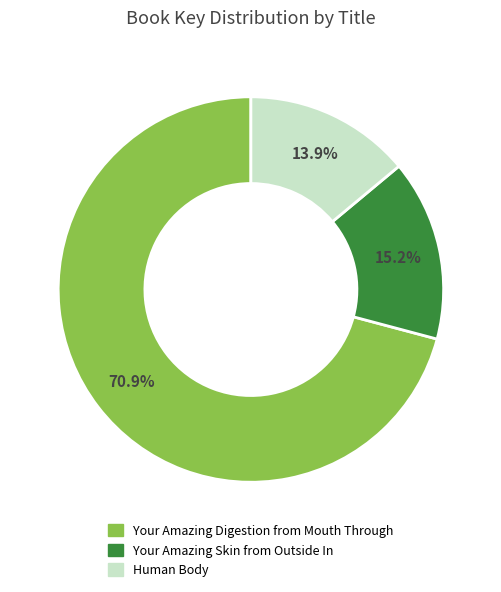

Is there any slice that represents more than half of the pie?

Yes